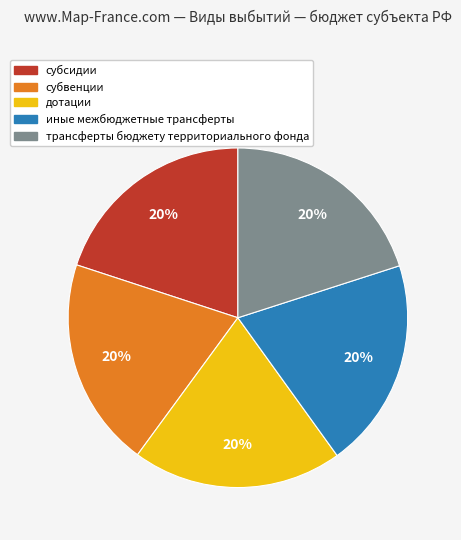

To the nearest percent, what percentage of the pie is дотации?

20%